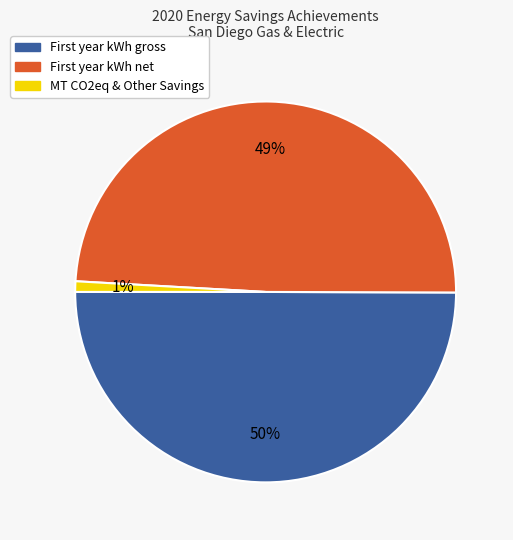

To the nearest percent, what is the difference between the largest and smallest slice percentages?

49%